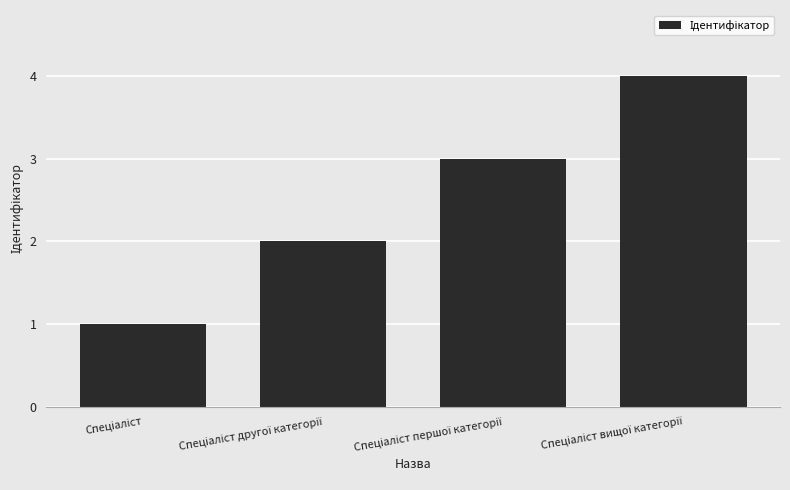

What is the difference between the maximum and minimum values?

3